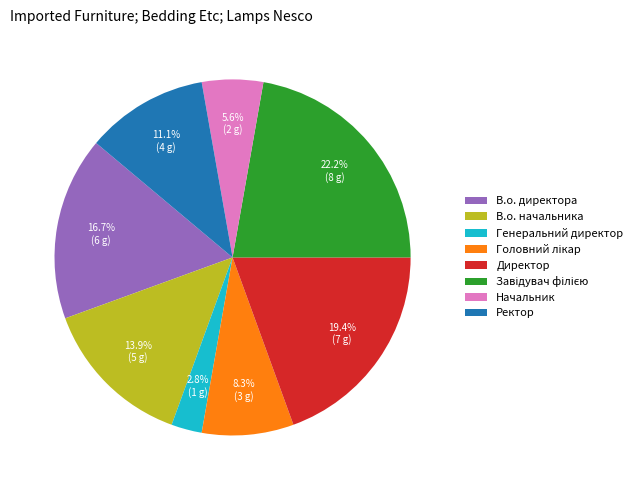

To the nearest percent, what is the difference between the Директор and Начальник slice percentages?

14%